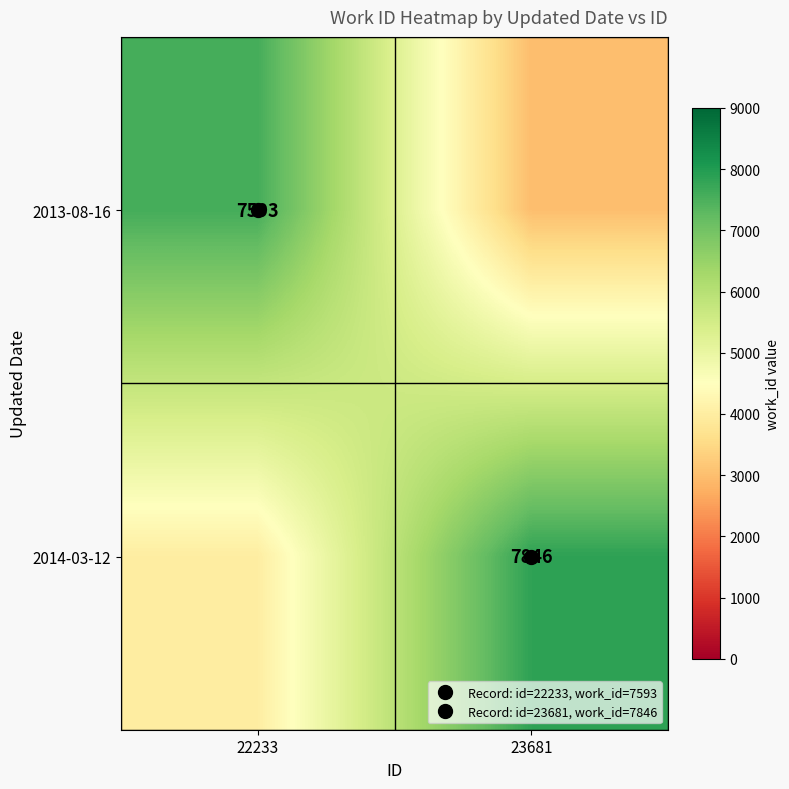

What is the sum of the 2014-03-12 values at 23681 and 22233?

11846